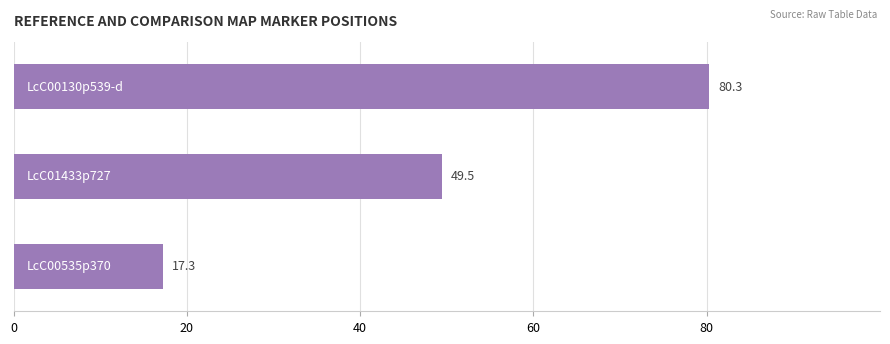

Reading bottom to top, list all the values displayed in this chart.

17.3	49.5	80.3